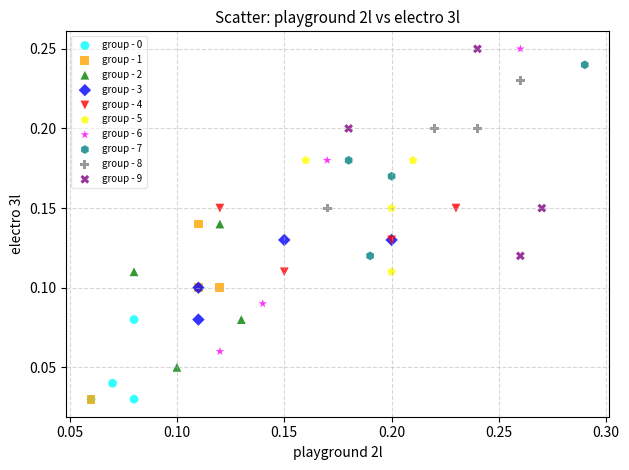

Which series has the widest spread of Y values?

group - 6